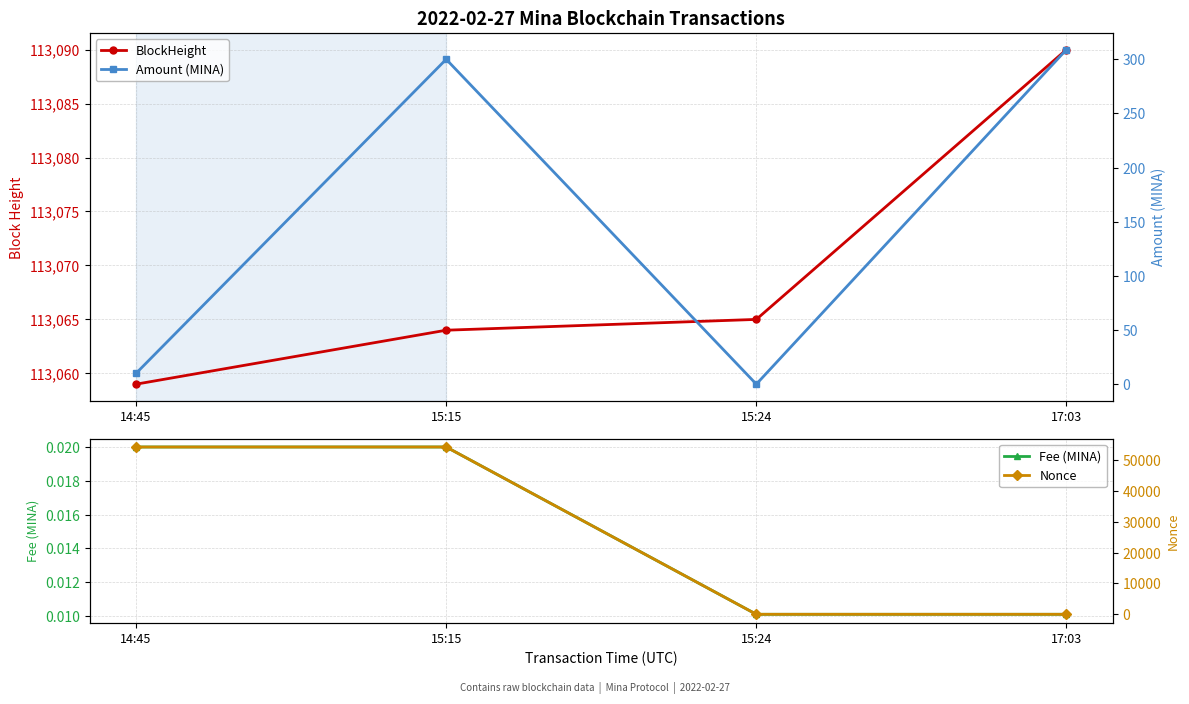

True or false: Fee (MINA) and BlockHeight intersect in this chart.

False